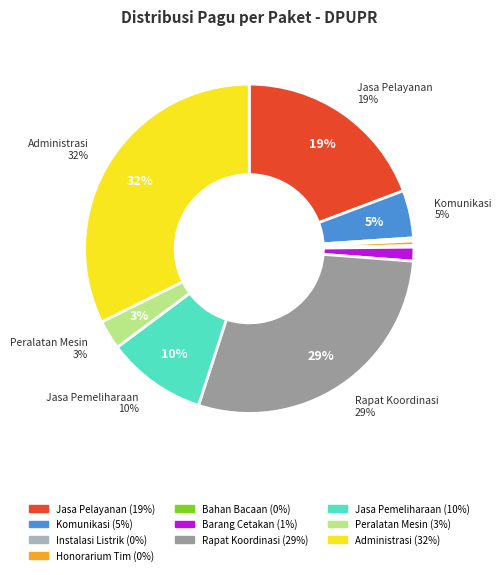

Rank the categories by value from lowest to highest.

DINAS PEKERJAAN UMUM DAN PENATAAN RUANG (Bahan Bacaan), DINAS PEKERJAAN UMUM DAN PENATAAN RUANG (Instalasi Listrik), DINAS PEKERJAAN UMUM DAN PENATAAN RUANG (Honorarium Tim), DINAS PEKERJAAN UMUM DAN PENATAAN RUANG (Barang Cetakan), DINAS PEKERJAAN UMUM DAN PENATAAN RUANG (Peralatan Mesin), DINAS PEKERJAAN UMUM DAN PENATAAN RUANG (Komunikasi), DINAS PEKERJAAN UMUM DAN PENATAAN RUANG (Jasa Pemeliharaan), DINAS PEKERJAAN UMUM DAN PENATAAN RUANG (Jasa Pelayanan), DINAS PEKERJAAN UMUM DAN PENATAAN RUANG (Rapat Koordinasi), DINAS PEKERJAAN UMUM DAN PENATAAN RUANG (Administrasi)